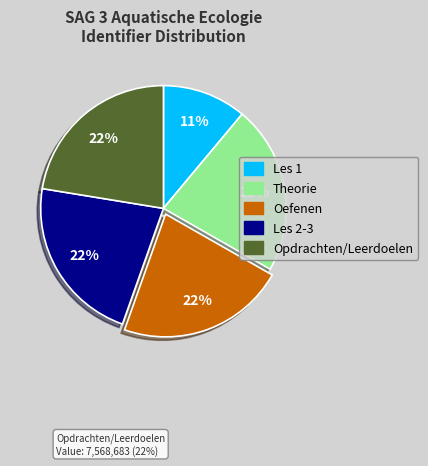

Combined, do Les 2-3 and Oefenen account for over 50%?

No